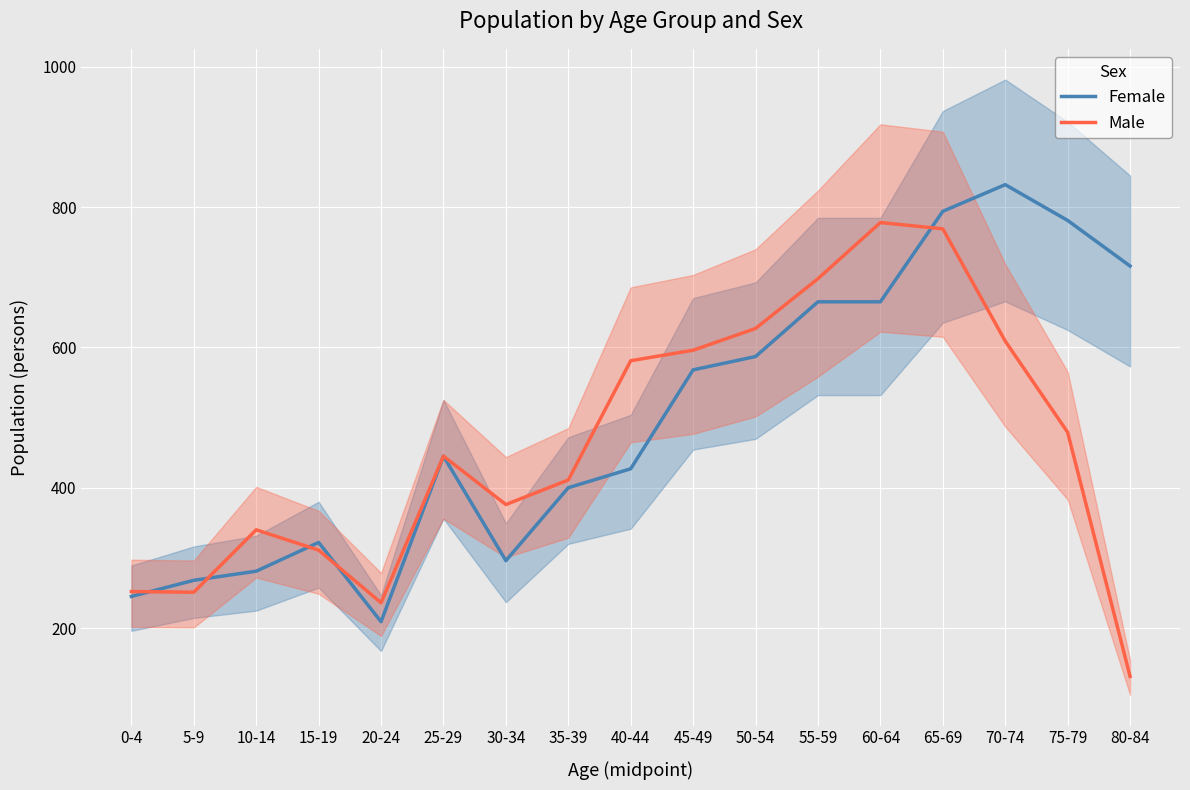

True or false: Female has more than 1 points higher than both neighbors.

True